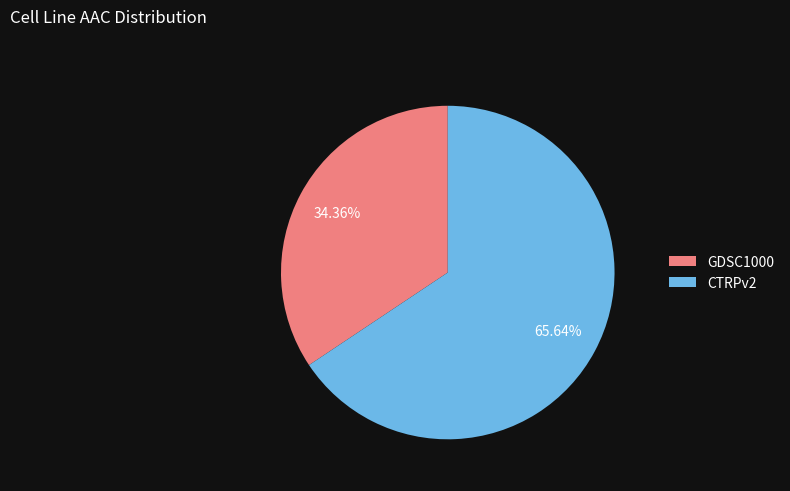

What is the smallest slice in the pie chart?

GDSC1000